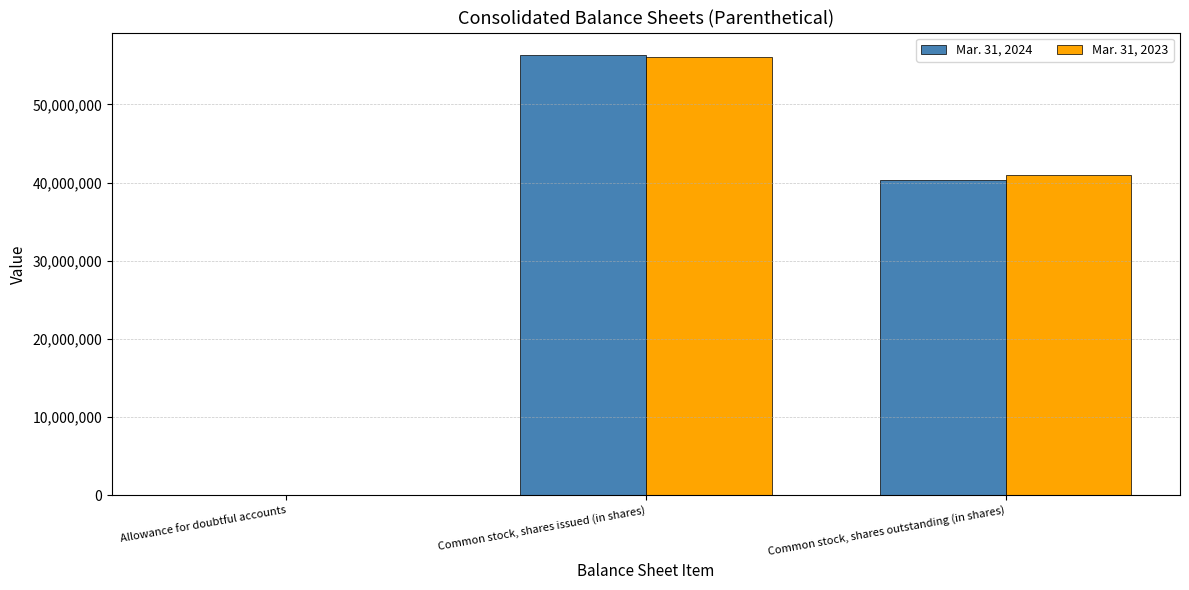

What is the total value across all series at Common stock, shares issued (in shares)?

112368537